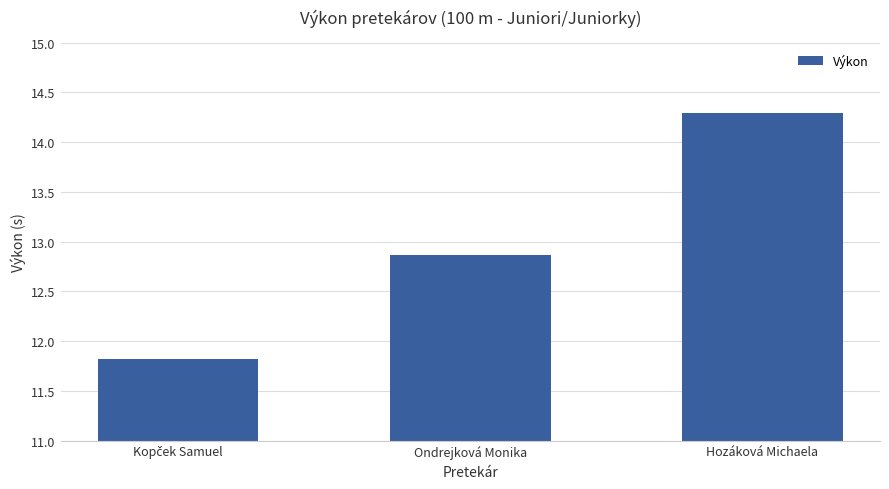

The chart shows a value of 21.1 at Hozáková Michaela. True or false?

False